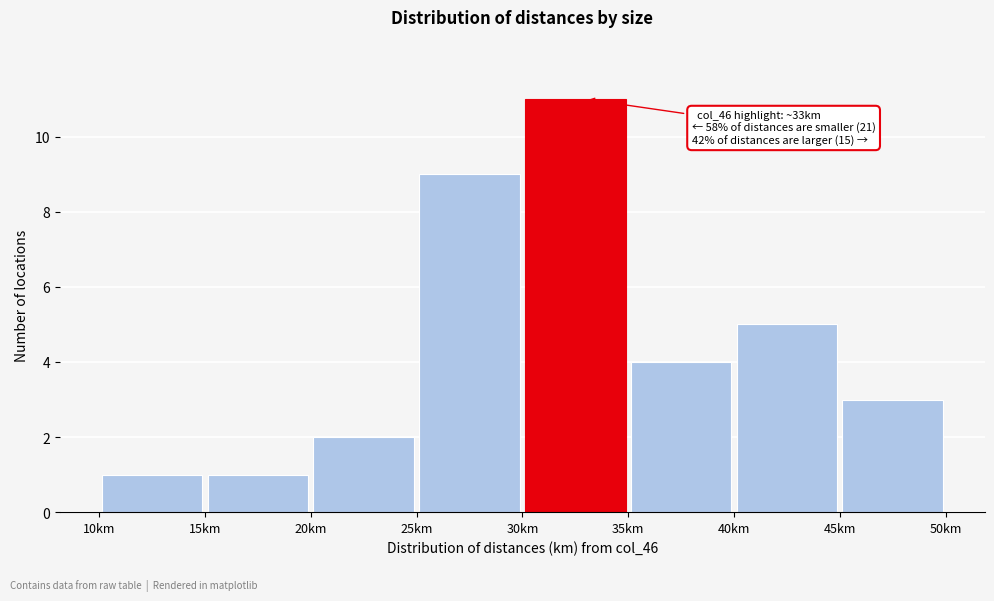

Over which range of the x-axis is the bar tallest?

30 to 35